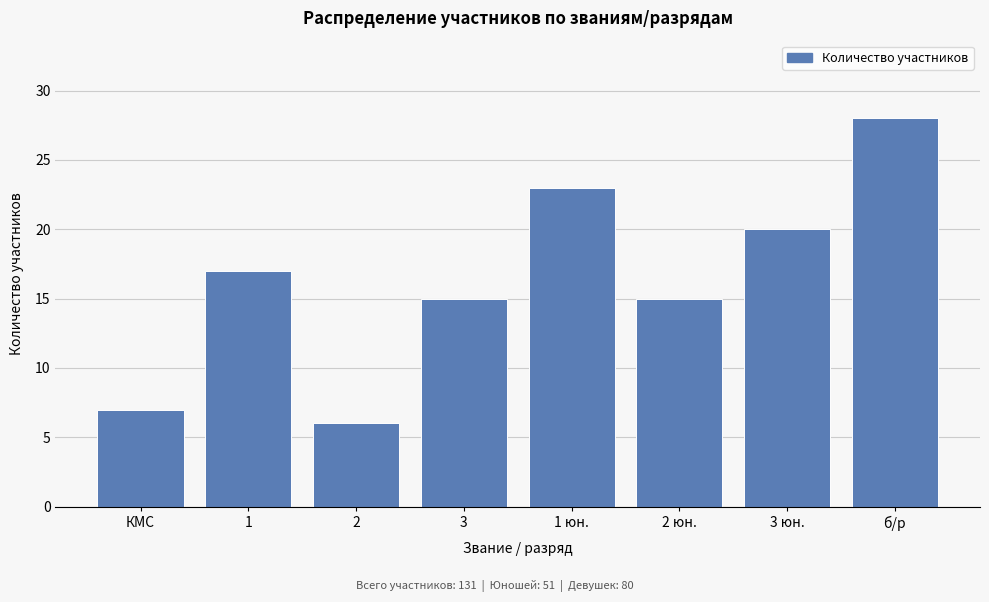

Reading left to right, extract all data points from this chart.

КМС=7	1=17	2=6	3=15	1 юн.=23	2 юн.=15	3 юн.=20	б/р=28